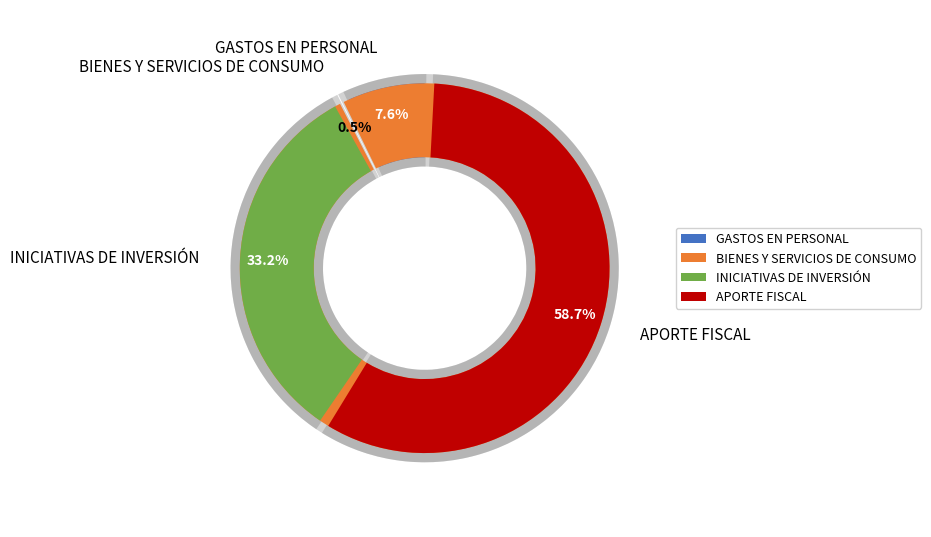

Do APORTE FISCAL and BIENES Y SERVICIOS DE CONSUMO together represent more than half of the pie?

Yes